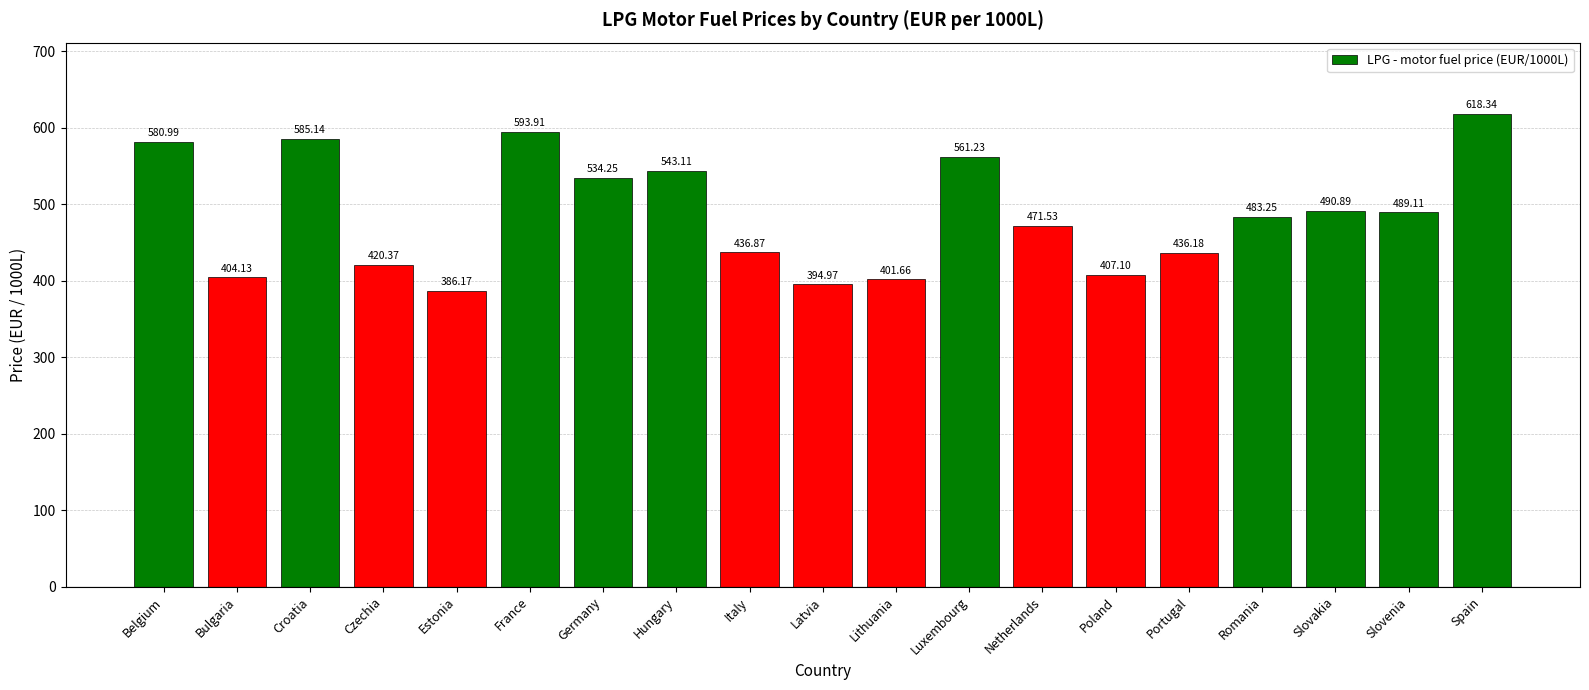

Which label corresponds to the smallest value in the chart?

Estonia